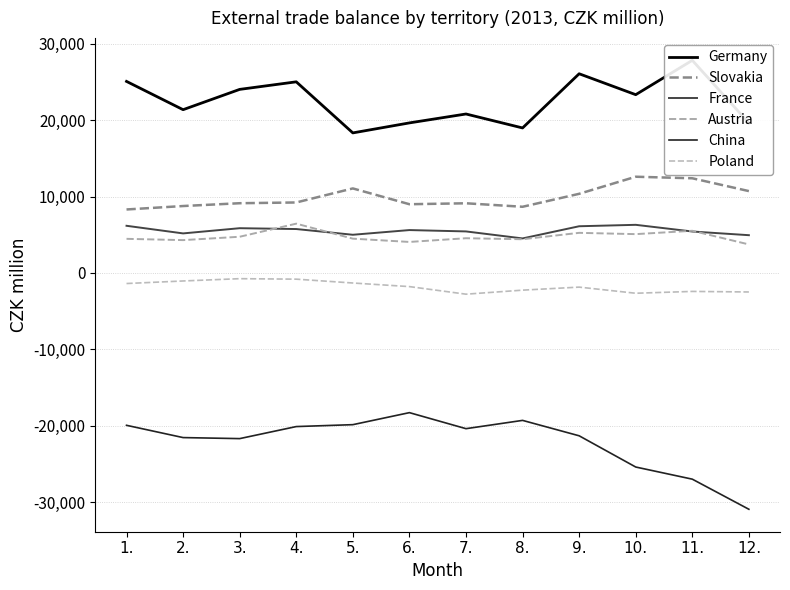

What value does the Austria series have at 1.?

4465